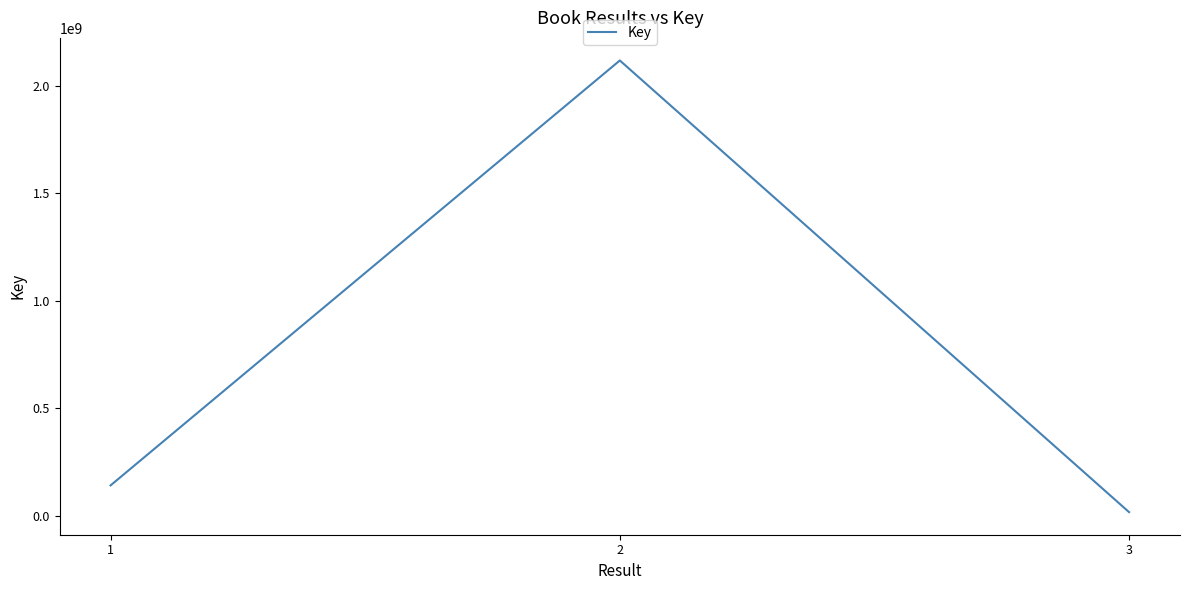

What is the change in value from 1 to 2?

+1976831301